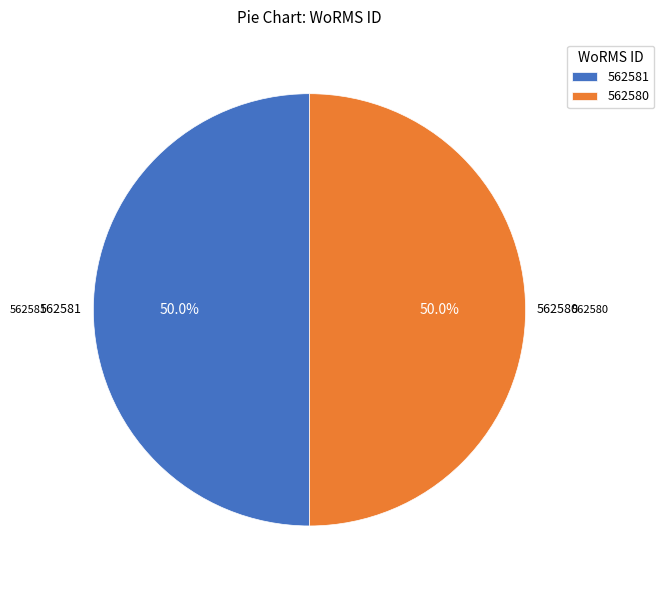

What percentage do 562581 and 562580 together represent?

100.0%